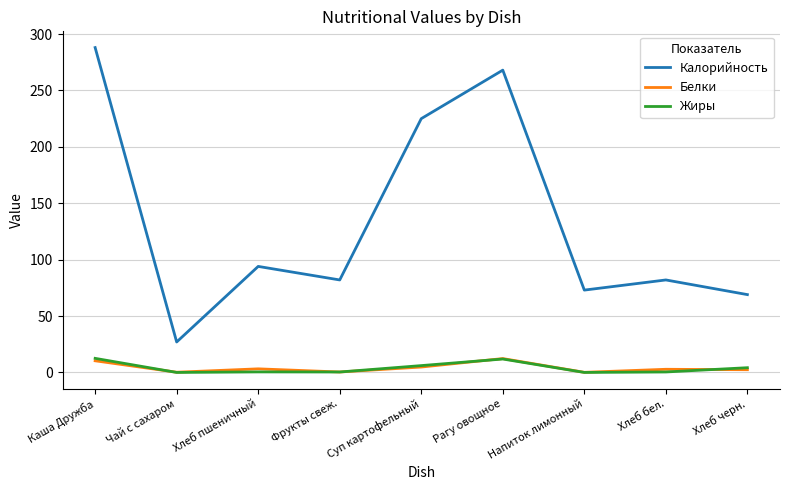

True or false: Калорийность and Жиры cross at least once.

False